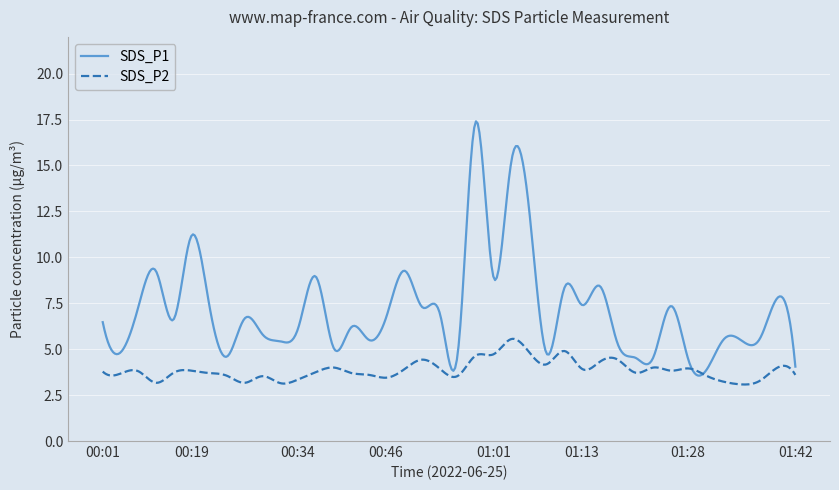

Which series has the largest range (max minus min)?

SDS_P1